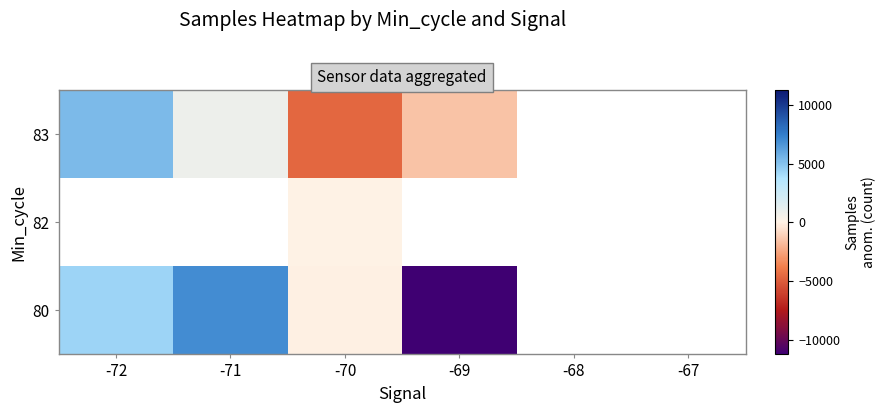

What is the lowest value of the 80 series?

-11257.6